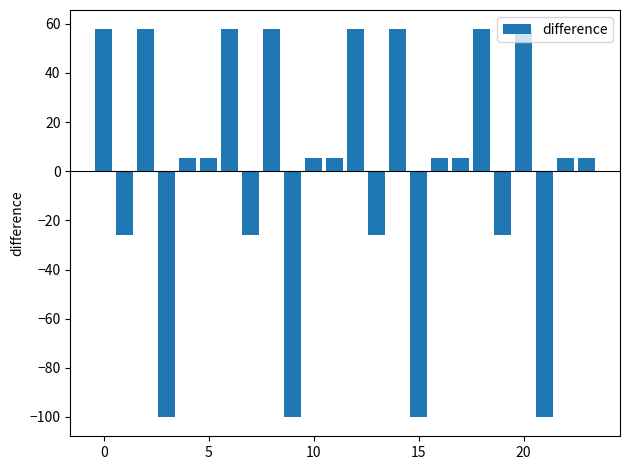

What is the minimum value shown in the chart?

-100.0